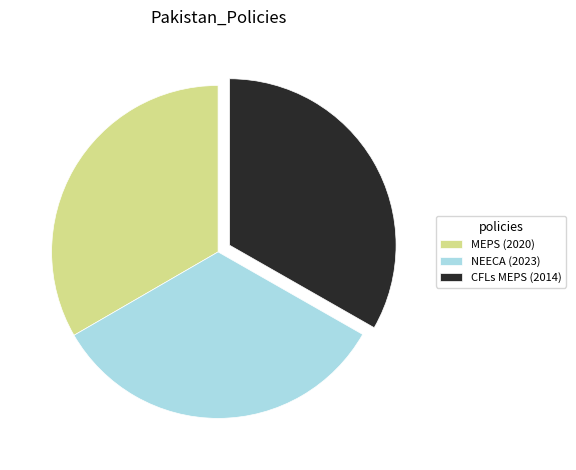

What is the ratio of the value at MEPS (2020) to the value at CFLs MEPS (2014)?

1.0